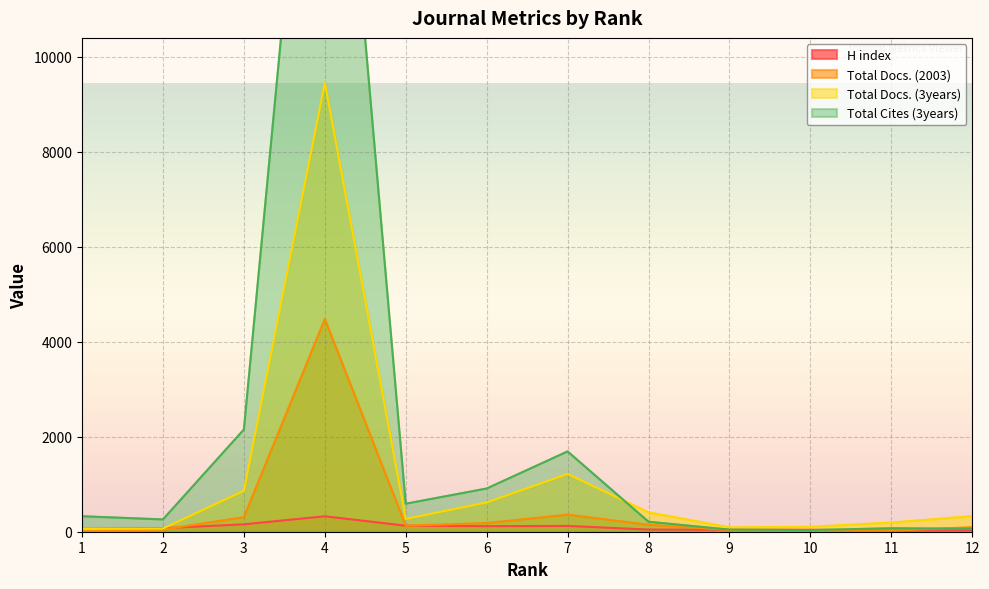

The value of Total Docs. (3years) at 6 is 617. True or false?

True